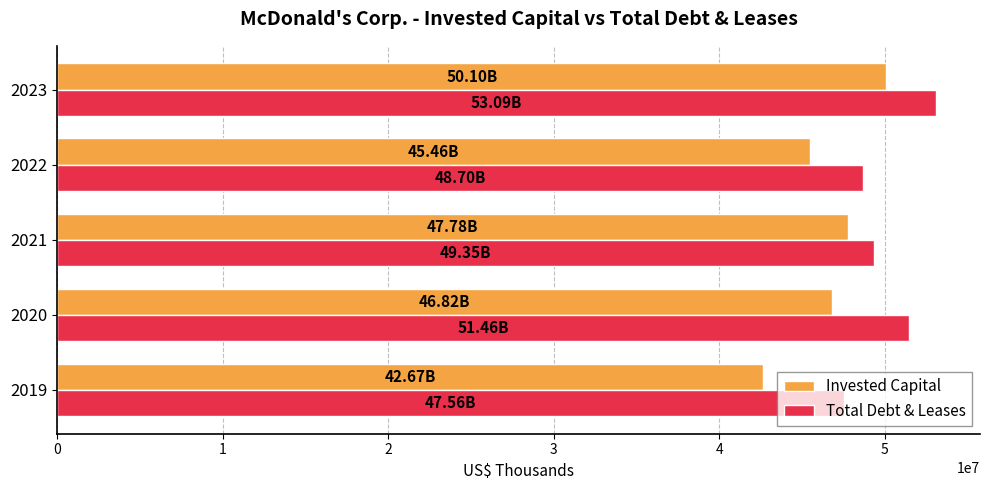

Which series has the largest range (max minus min)?

Invested Capital